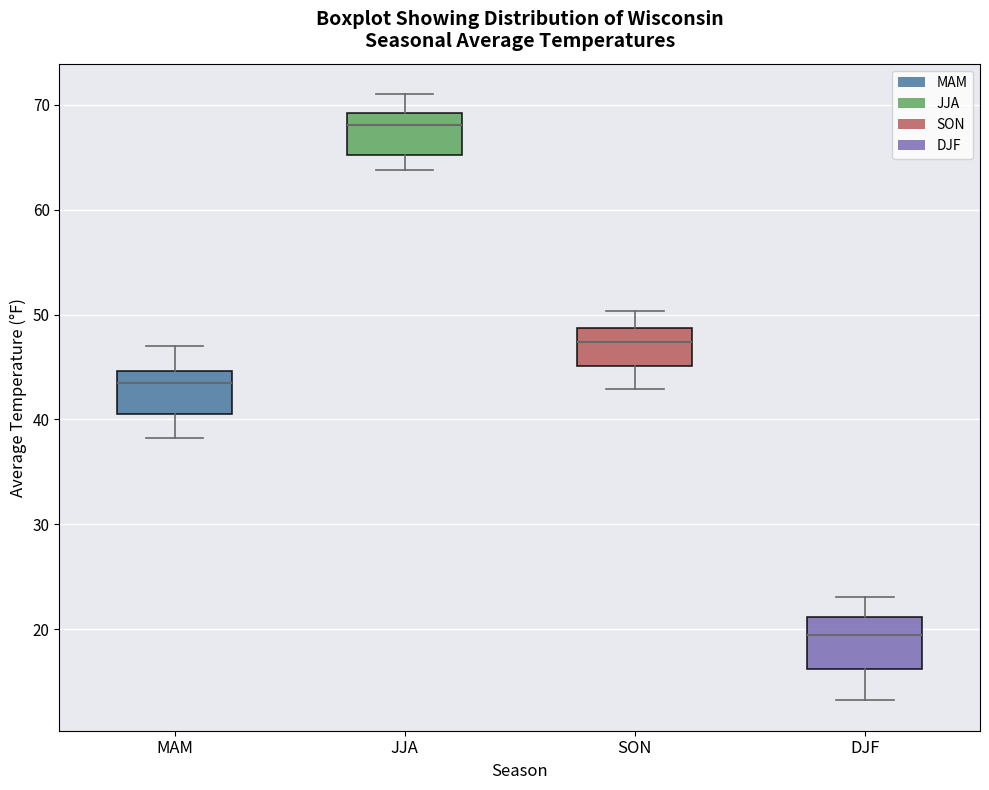

Reading left to right, read every box against the y-axis: the position of its median line, the range the box covers, and the ends of its whiskers. The values are not printed on the chart, so give them approximately, as read against the axis.

MAM: median 44, box 41 to 45, whiskers 38 to 47
JJA: median 68, box 65 to 69, whiskers 64 to 71
SON: median 47, box 45 to 49, whiskers 43 to 50
DJF: median 19, box 16 to 21, whiskers 13 to 23